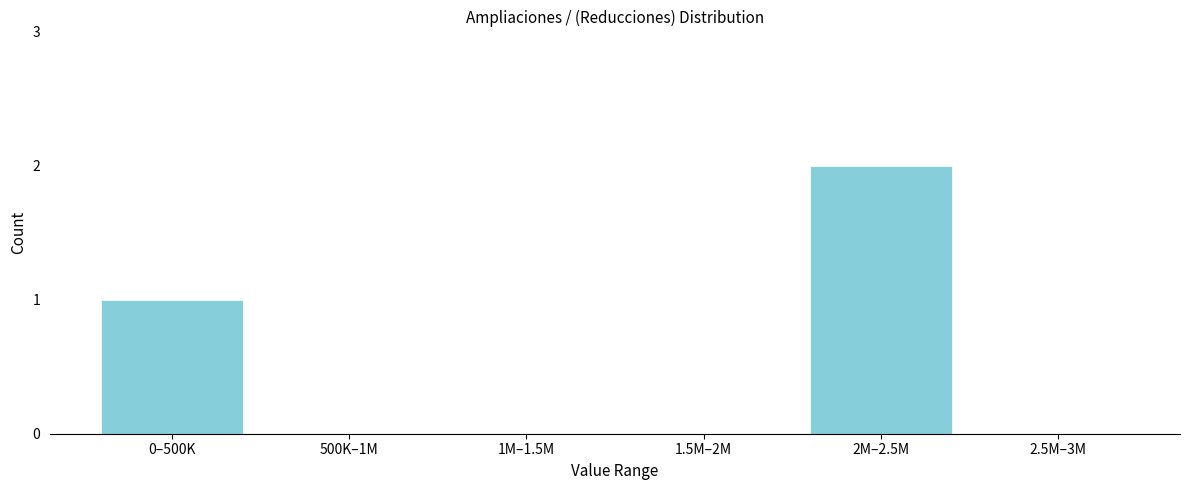

Reading left to right, list all the values displayed in this chart.

0–500K=1	500K–1M=0	1M–1.5M=0	1.5M–2M=0	2M–2.5M=2	2.5M–3M=0